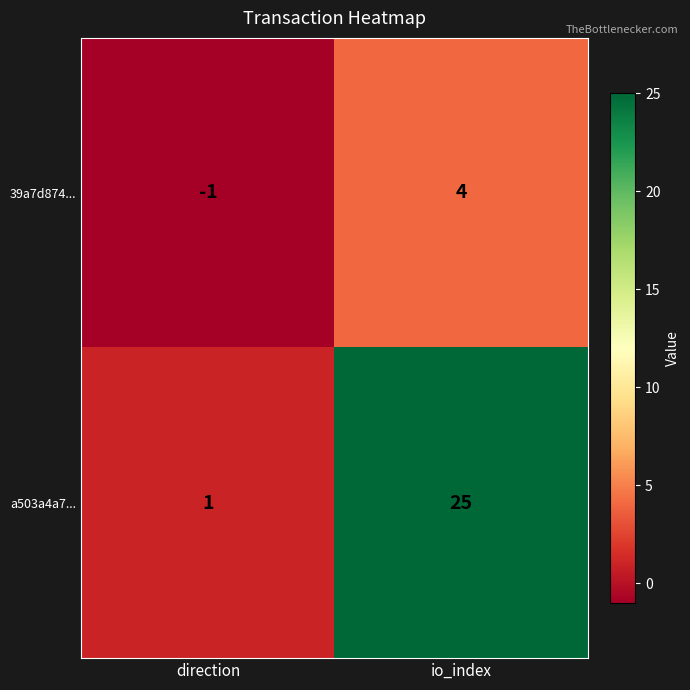

Which category has the highest value in the a503a4a7... series?

io_index